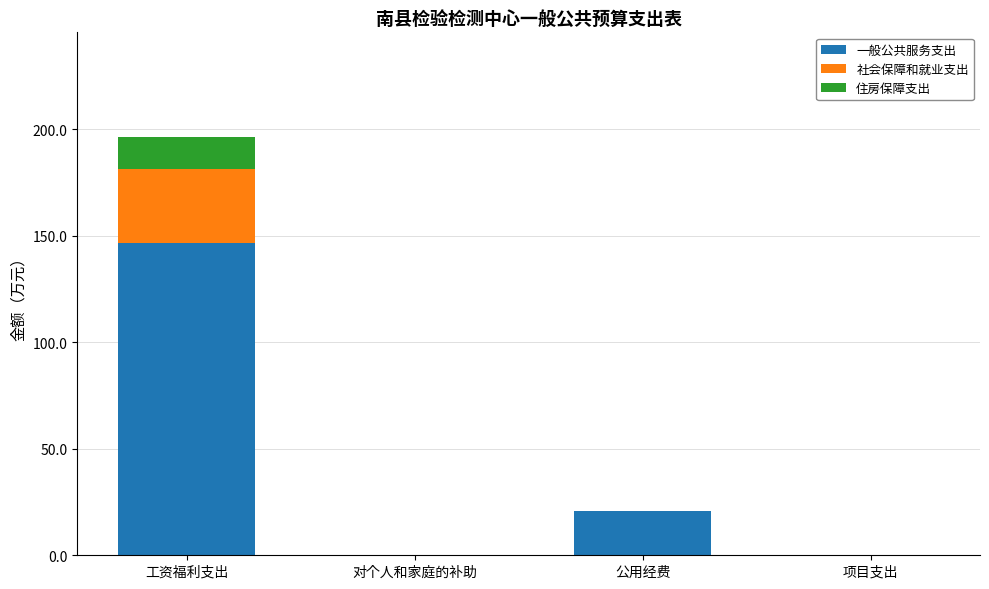

At which category is the sum across all series the highest?

工资福利支出